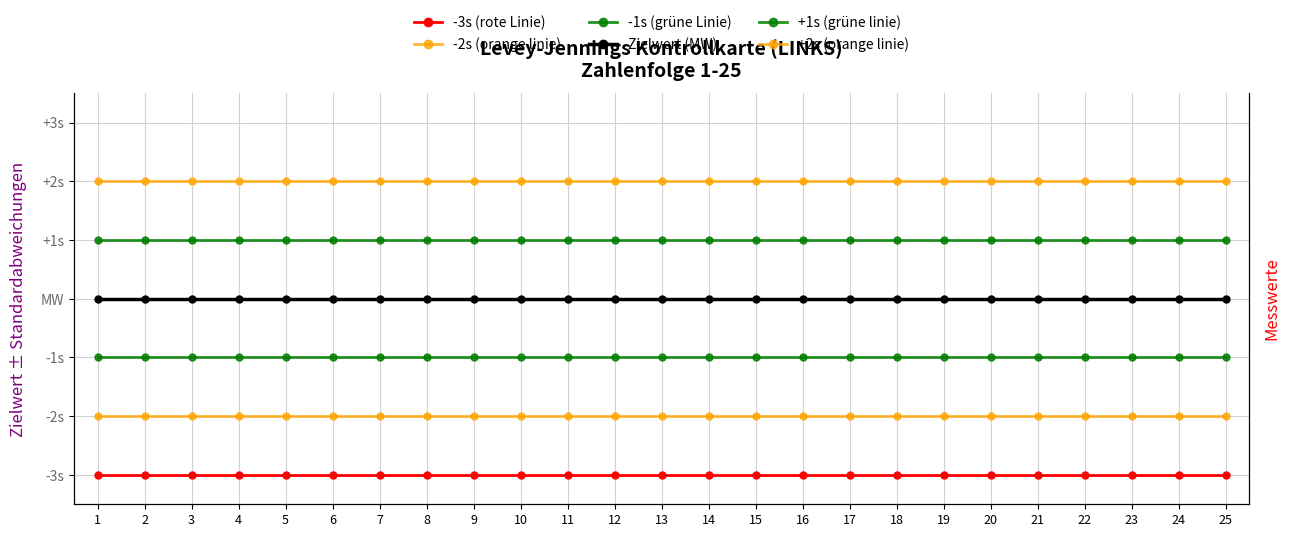

Rank the series by their maximum value, from highest to lowest.

+2s (orange linie), +1s (grüne linie), Zielwert (MW), -1s (grüne Linie), -2s (orange linie), -3s (rote Linie)